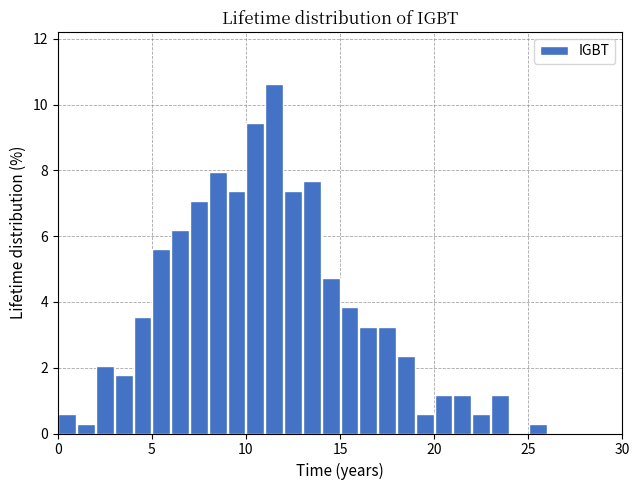

Around what value on the x-axis is the tallest bar? Give the approximate position of its centre, as read against the axis.

11.5